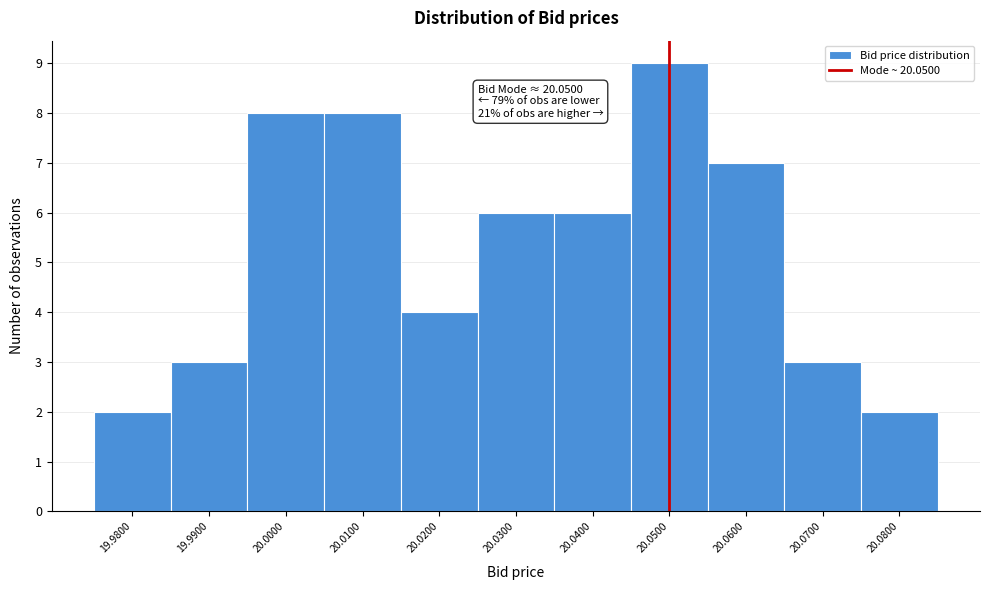

Which range on the x-axis has the tallest bar?

20.045 to 20.055